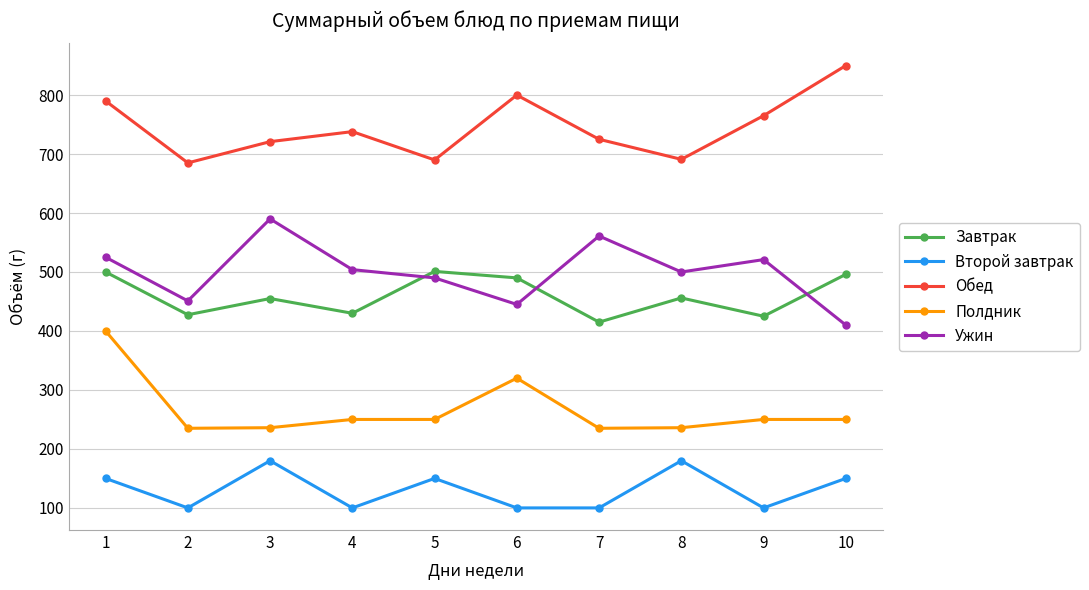

What is the difference between the second highest and minimum values in the Обед series?

115.0